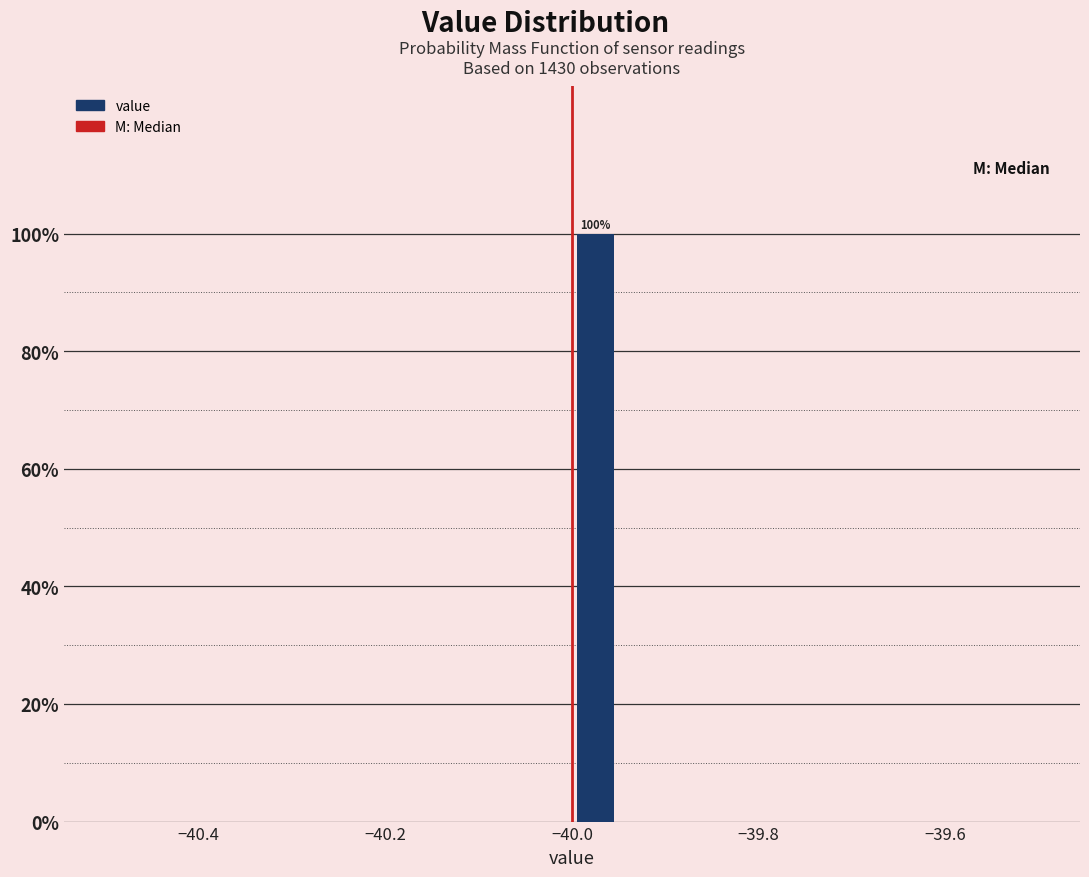

Read against the x-axis, roughly where is the centre of the tallest bar?

-39.98